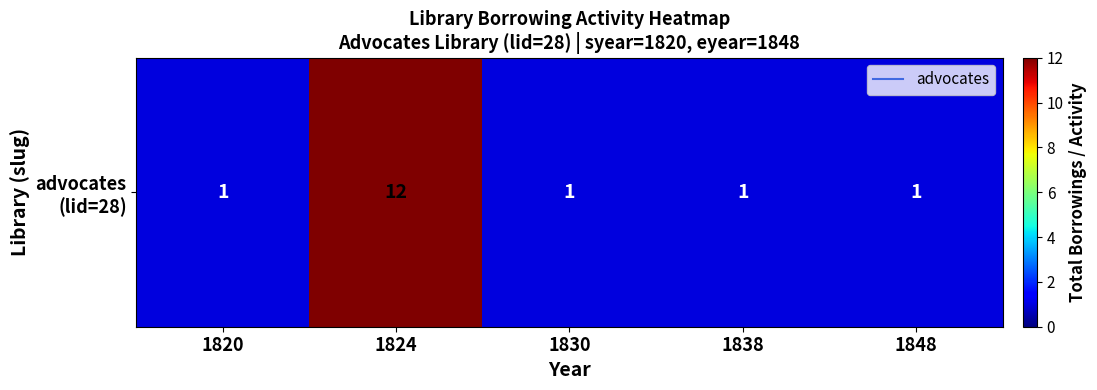

The chart shows a value of 0 at 1820. True or false?

False